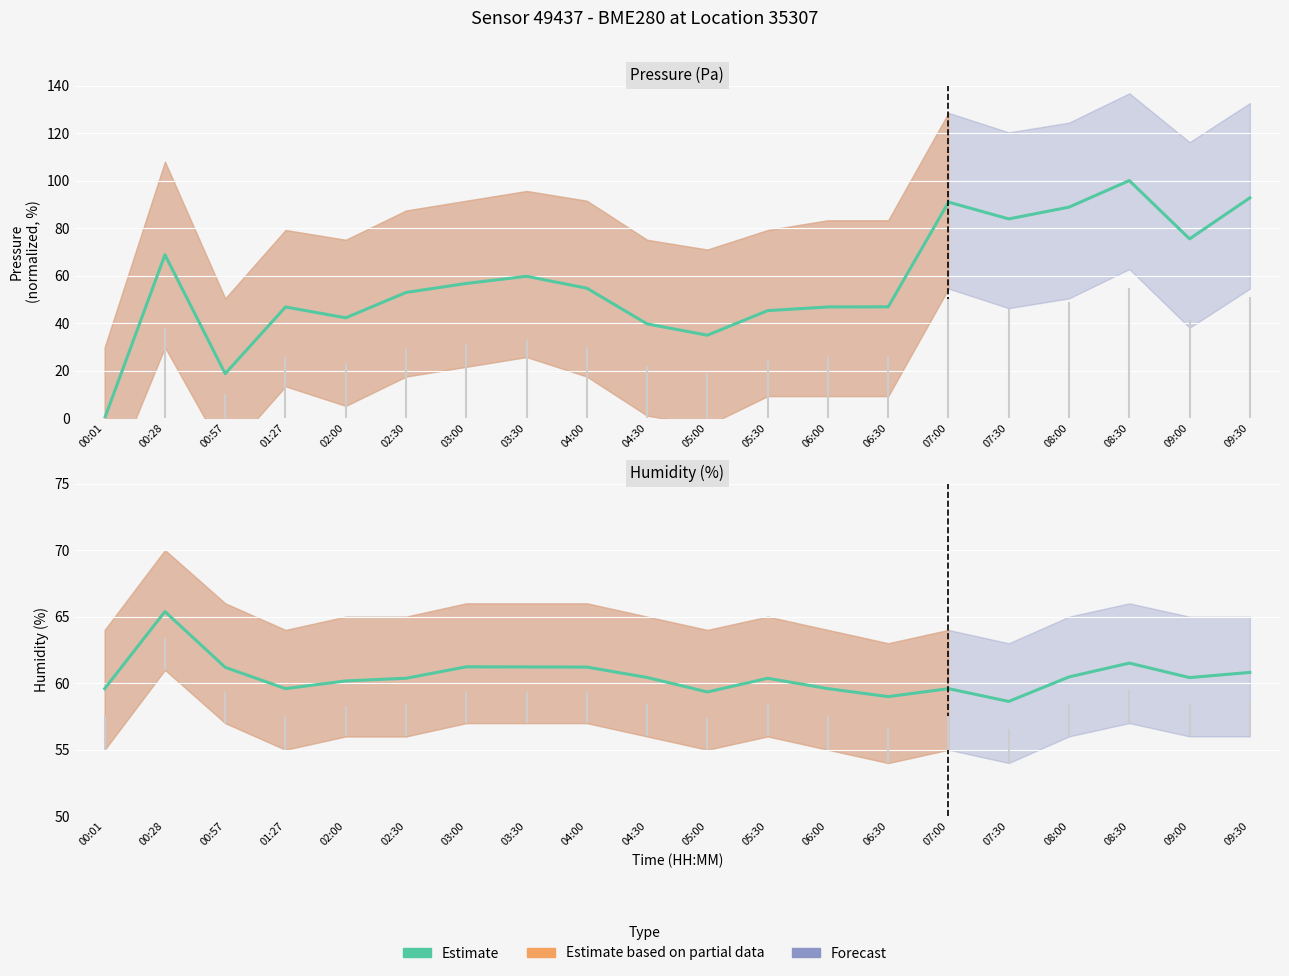

What position from the left is 01:27?

4